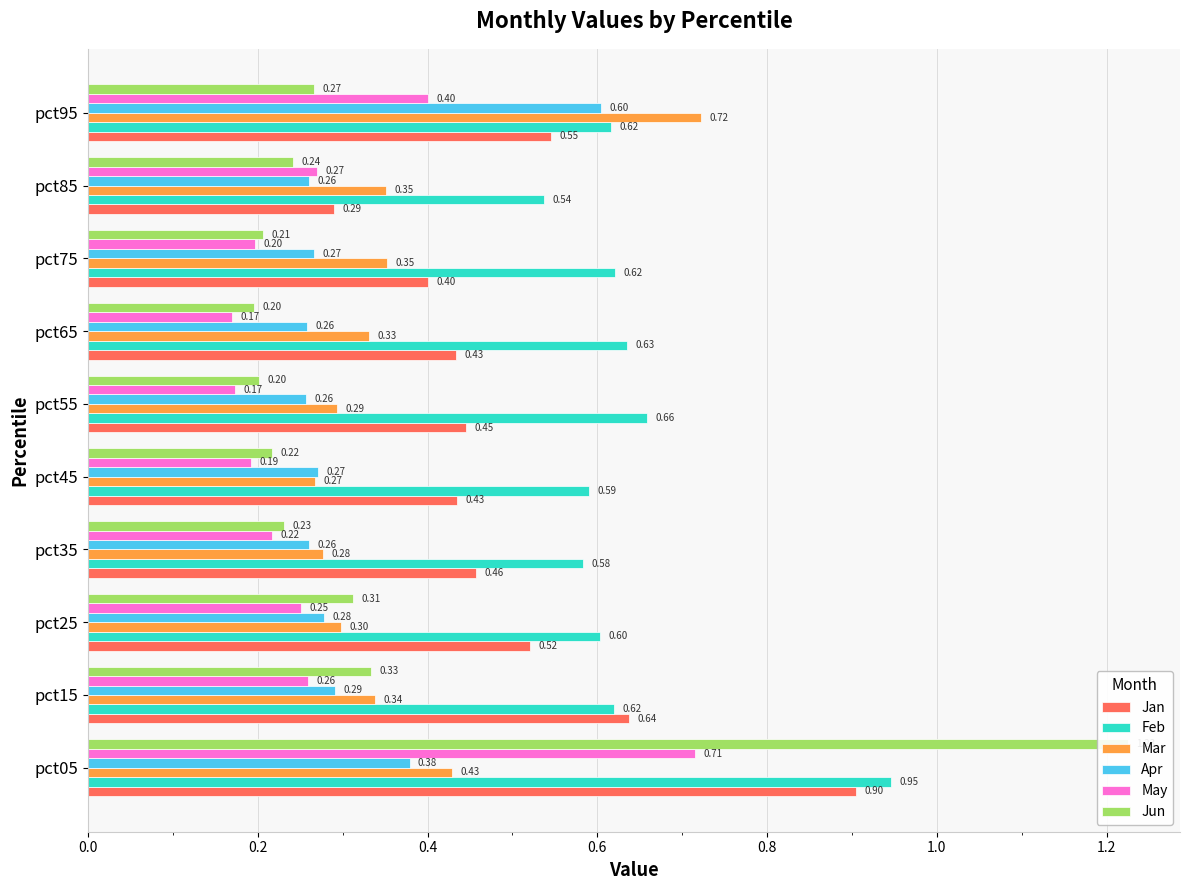

How many Apr values are between 0 and 1?

10